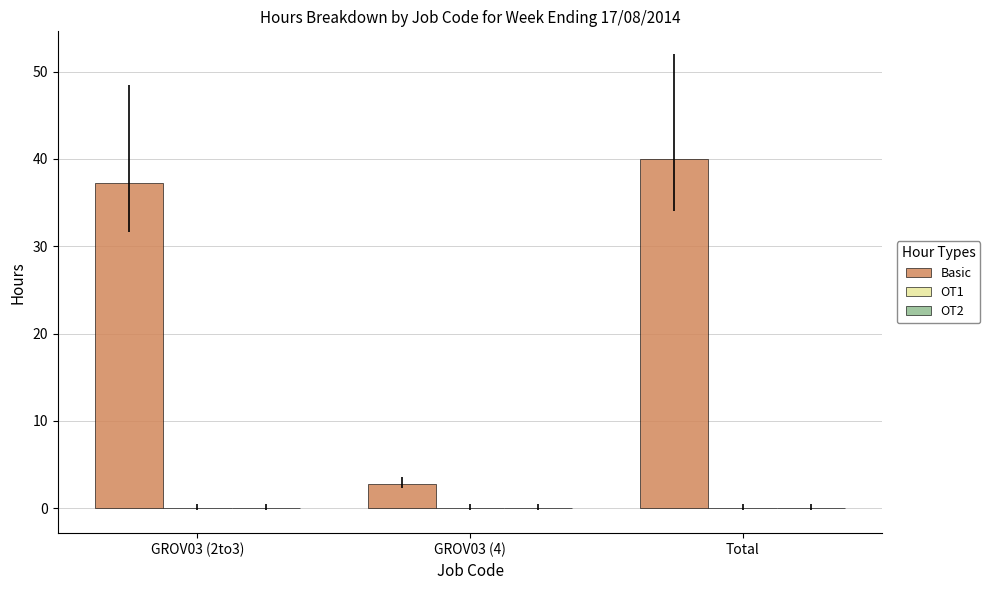

What is the label of the 3rd bar from the right?

GROV03 (2to3)